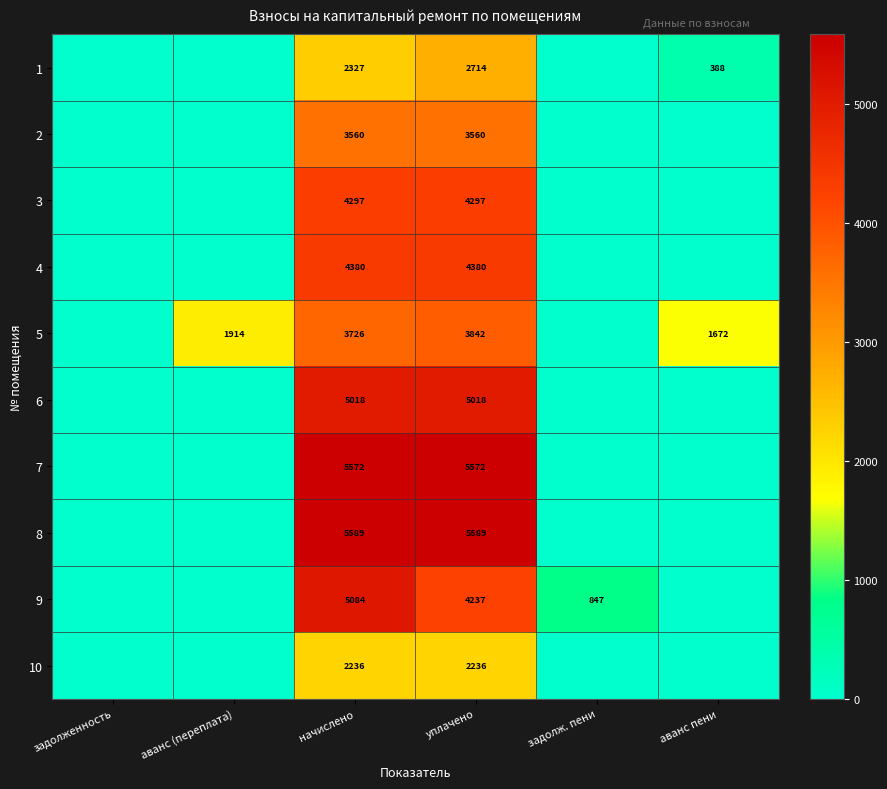

What is the difference between the highest and lowest values at уплачено?

3353